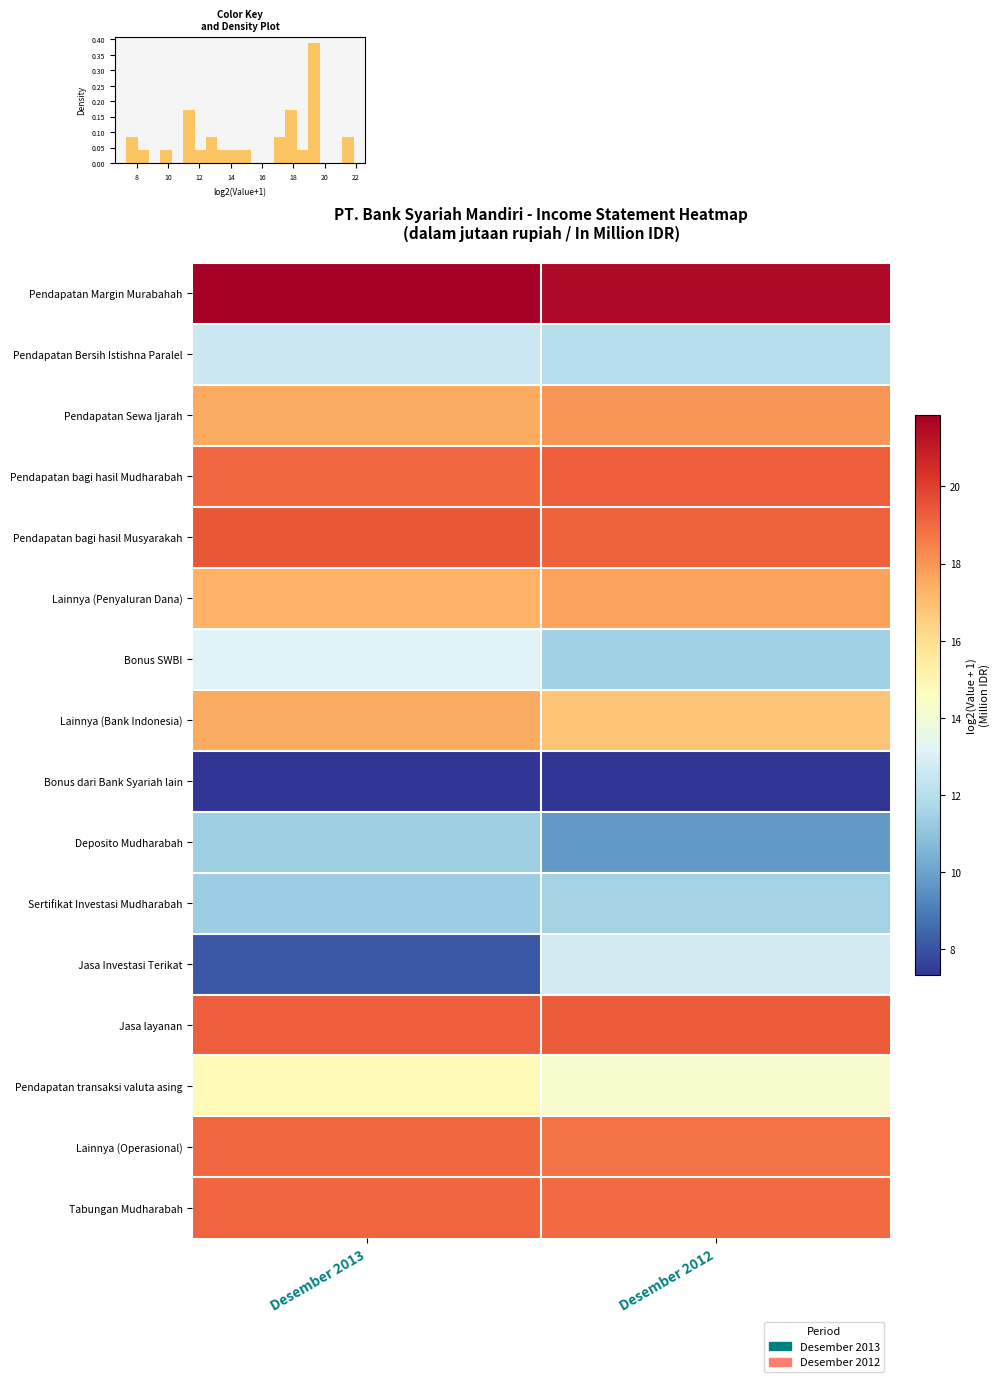

True or false: Sertifikat Investasi Mudharabah has a value of 19.7 at Desember 2013.

False